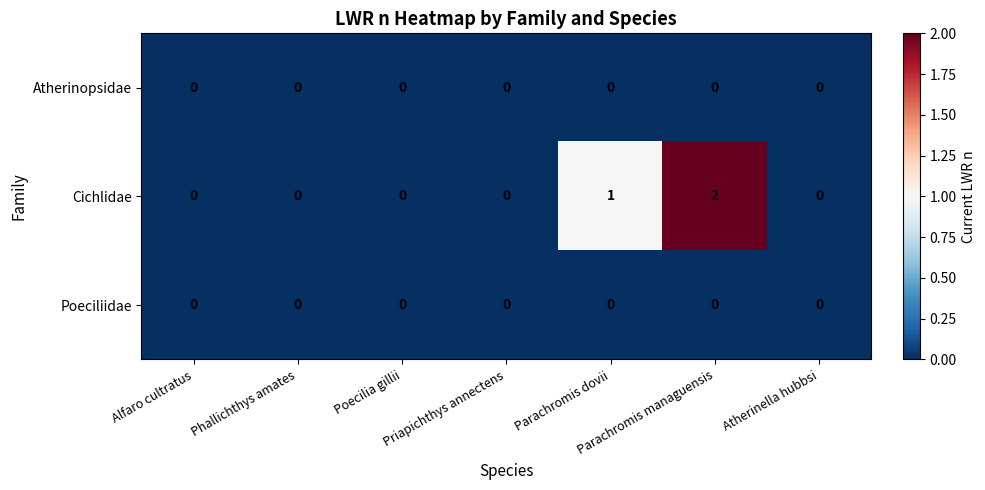

Between Phallichthys amates and Parachromis dovii, which series saw the biggest shift?

Cichlidae